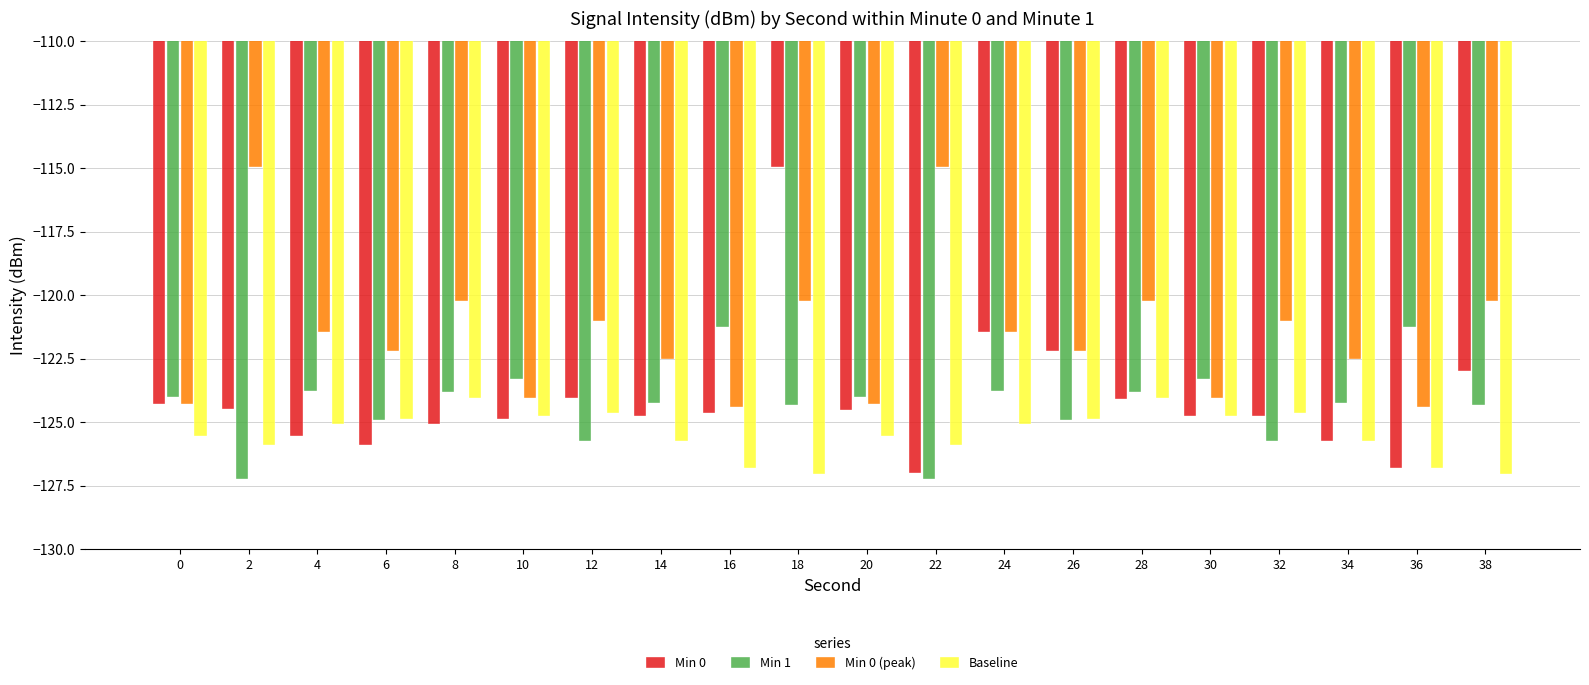

Which category has the lowest value in the Min 0 series?

22